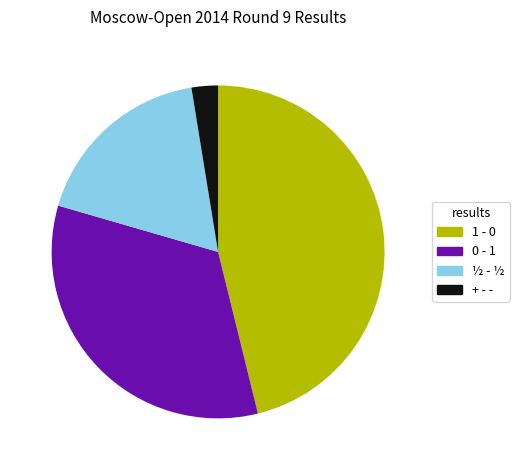

Which slice is the smallest?

+ - -